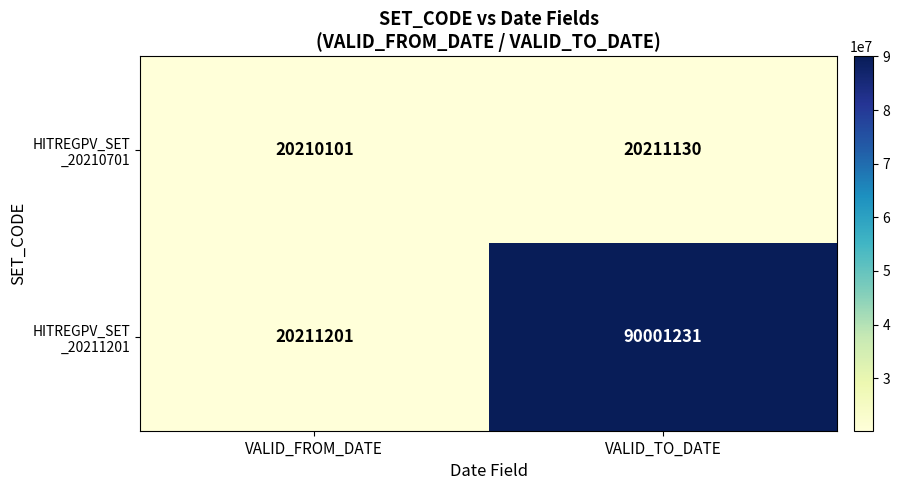

What is the total value across all series at VALID_TO_DATE?

110212361